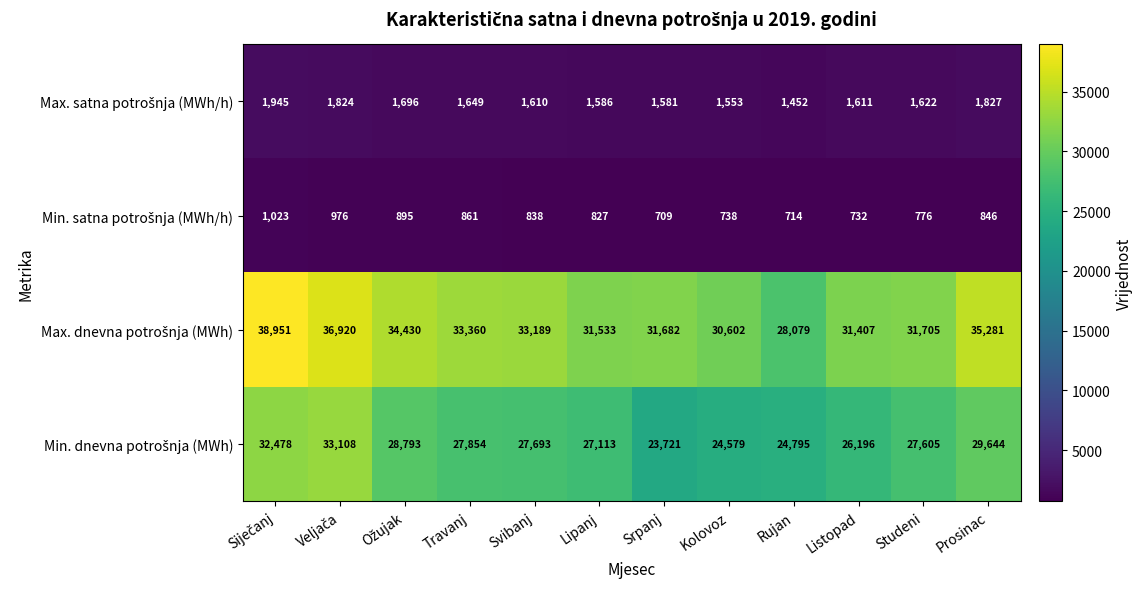

What is the spread (max minus min) of values at Lipanj?

30706